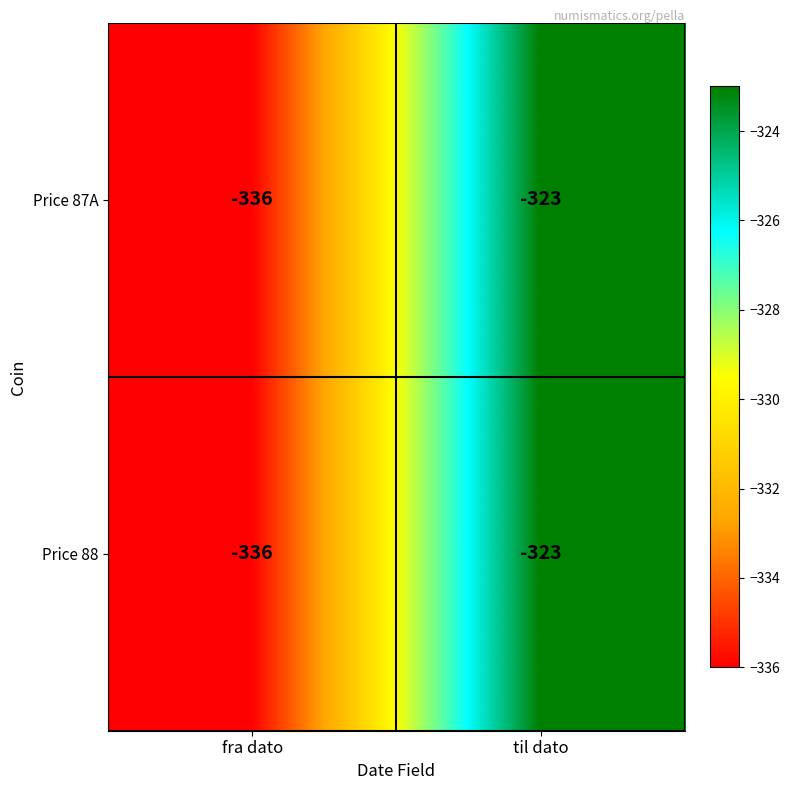

How many data points does each series have?

2